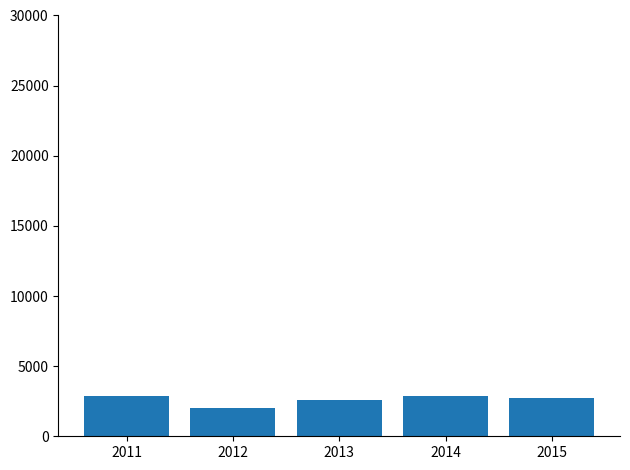

Are the bars grouped side by side (vs. stacked)?

No